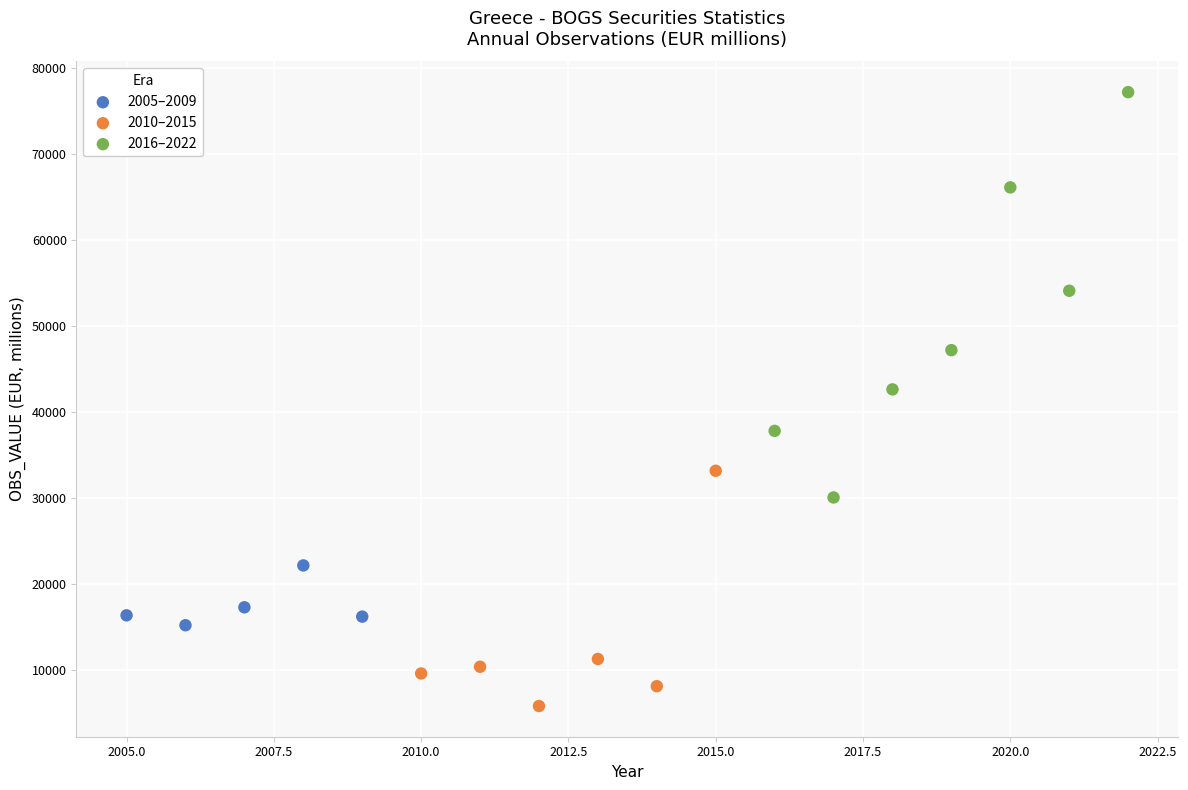

Which series contains the highest Y value?

2016–2022